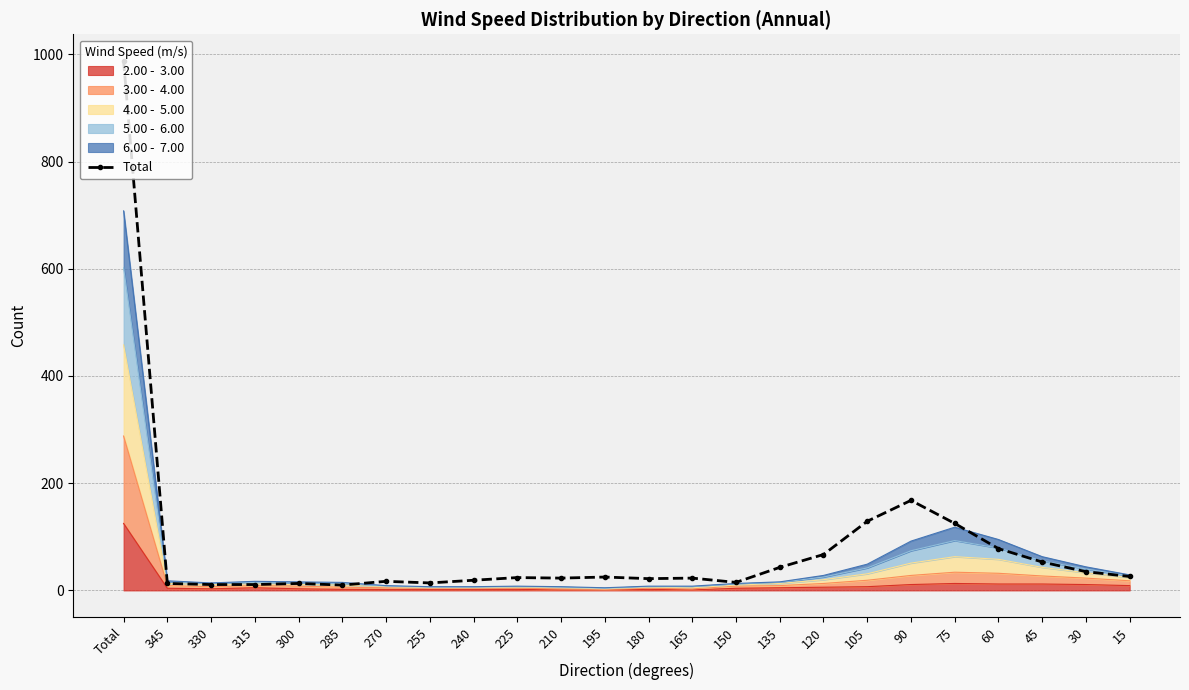

What is the value of the 11th point from the left?

23